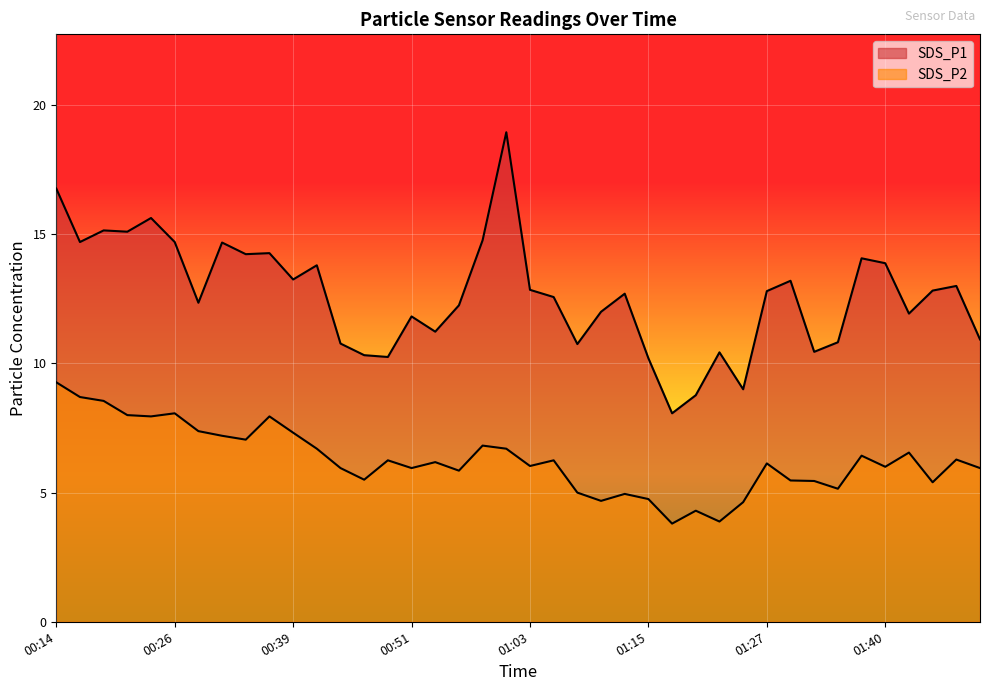

Which series has the widest spread of values?

SDS_P1